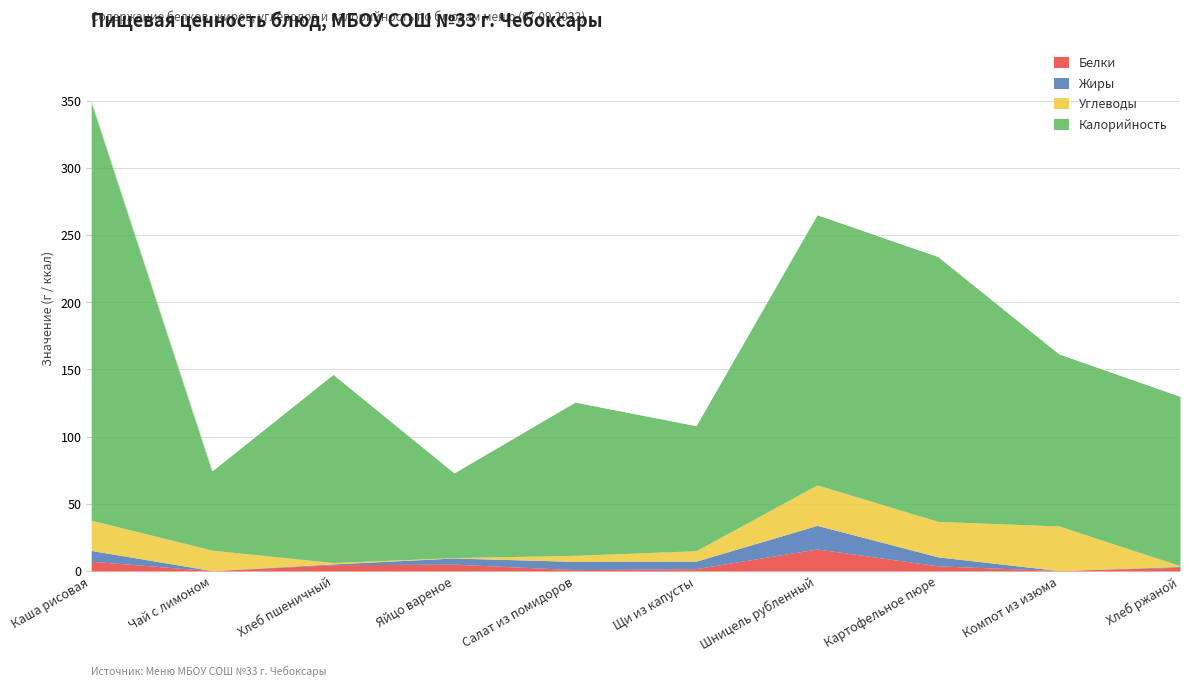

Where is Углеводы nearest to the value 16?

Чай с лимоном